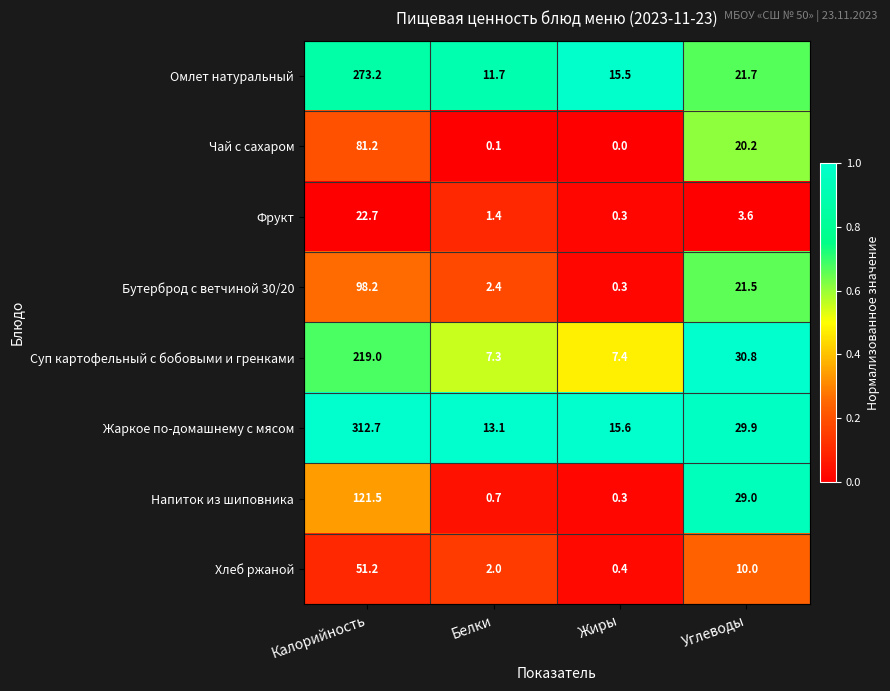

Is it true that Суп картофельный с бобовыми и гренками equals 30.8 at Углеводы?

True